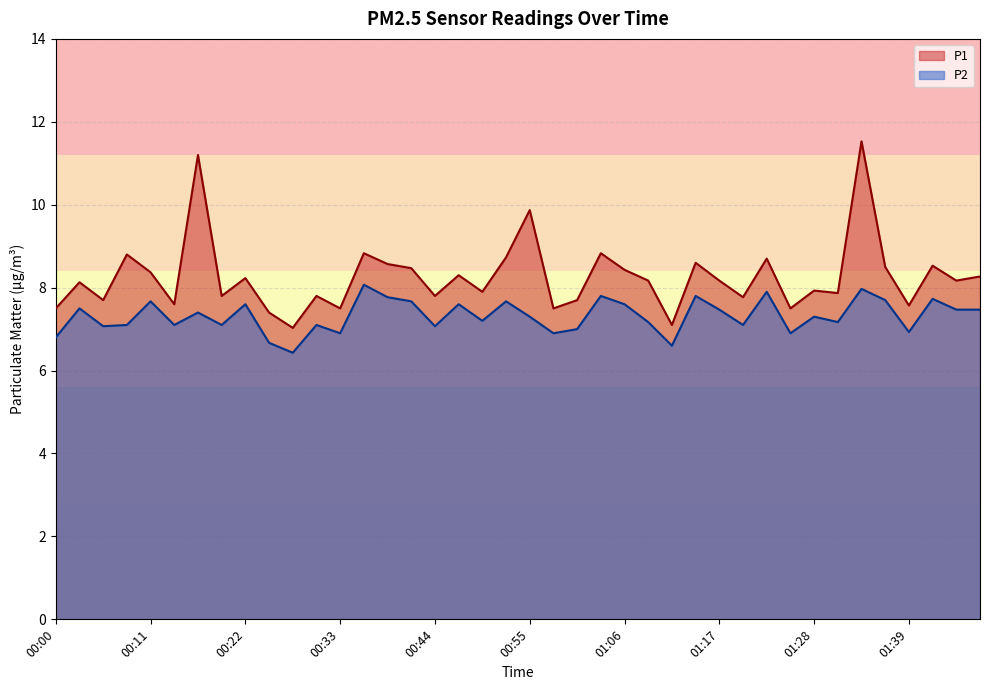

True or false: P2 and P1 intersect in this chart.

False